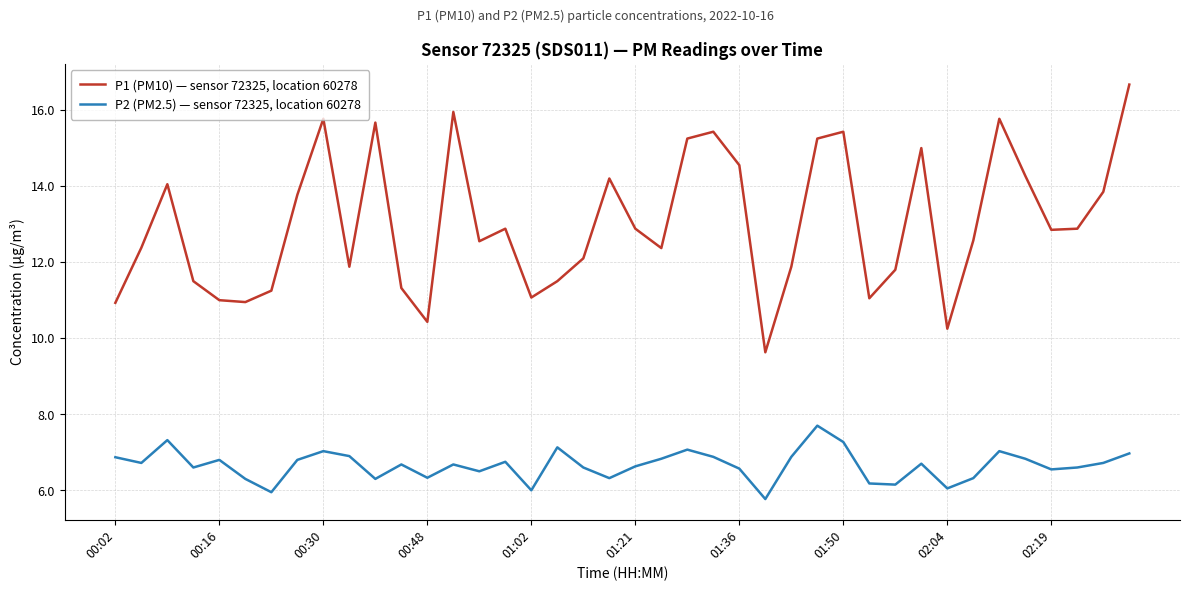

Rank the series by their maximum value, from lowest to highest.

P2 (PM2.5) — sensor 72325, location 60278, P1 (PM10) — sensor 72325, location 60278